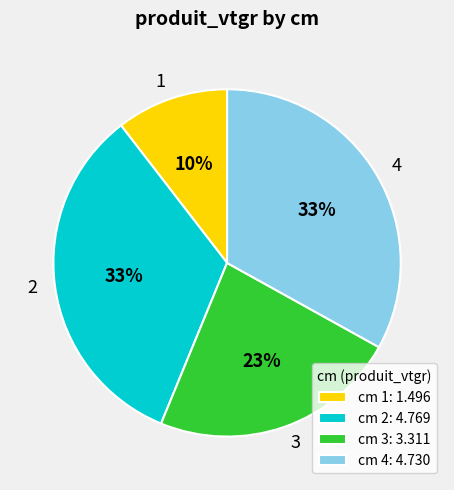

The 1 slice represents 1% of the pie. True or false?

False